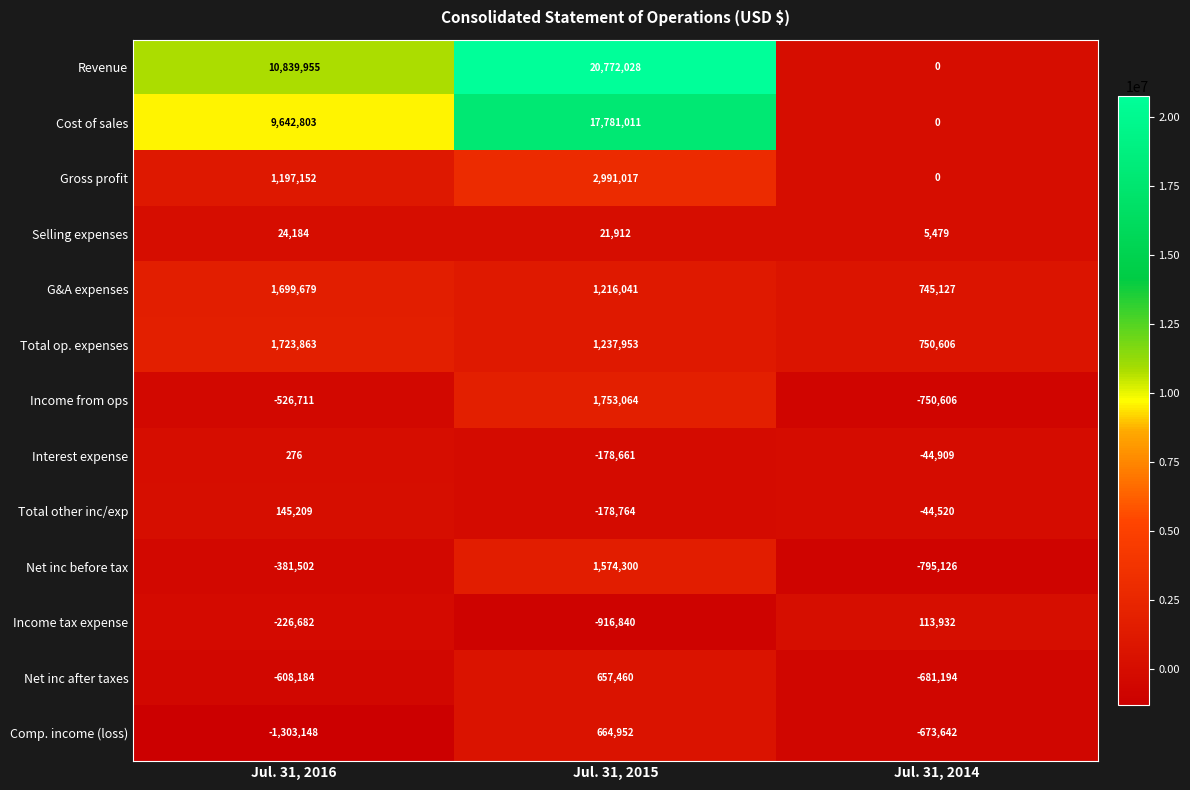

How many categories are shown in the chart?

3